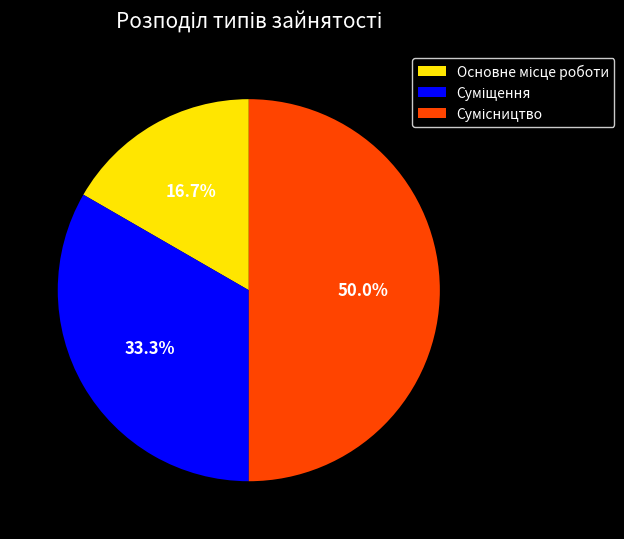

What is the change in value from Основне місце роботи to Сумісництво?

+2